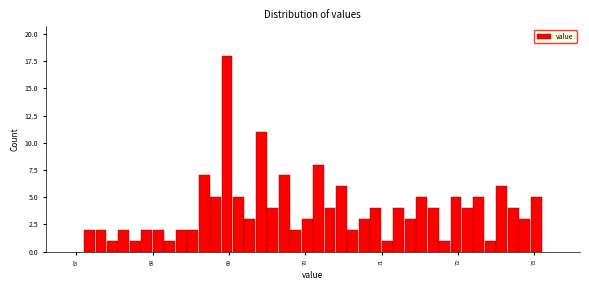

Read against the x-axis, roughly where is the centre of the tallest bar?

69.0